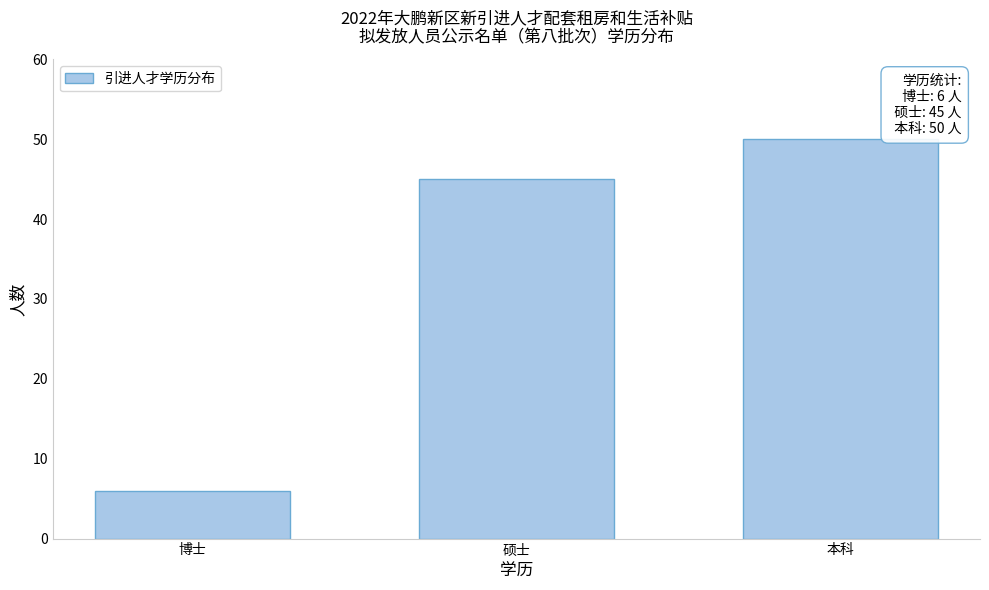

Reading right to left, list all the values displayed in this chart.

50	45	6